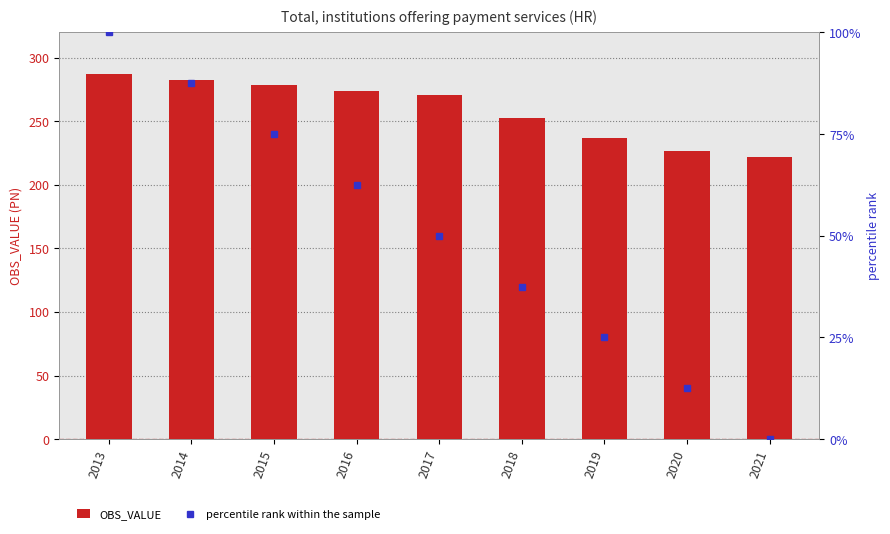

How many categories are shown in the chart?

9